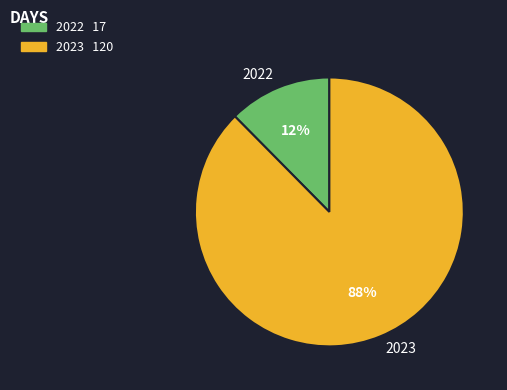

What is the ratio of the value at 2022 to the value at 2023?

0.1